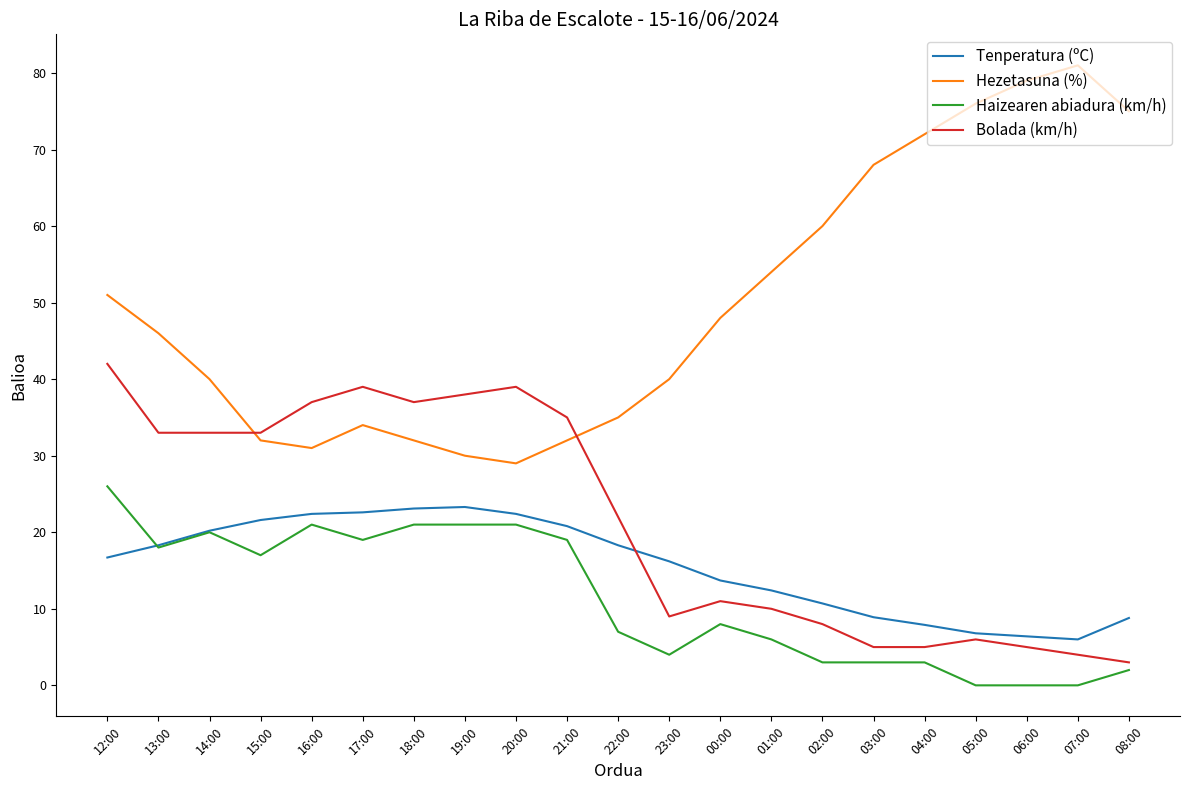

Which series has the largest range (max minus min)?

Hezetasuna (%)